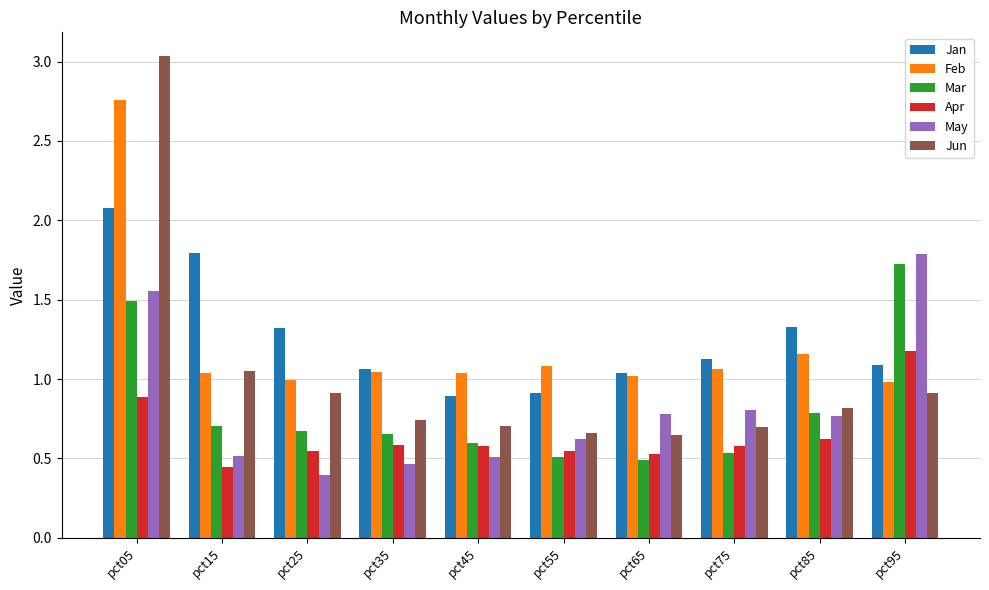

Count the number of categories in the chart.

10